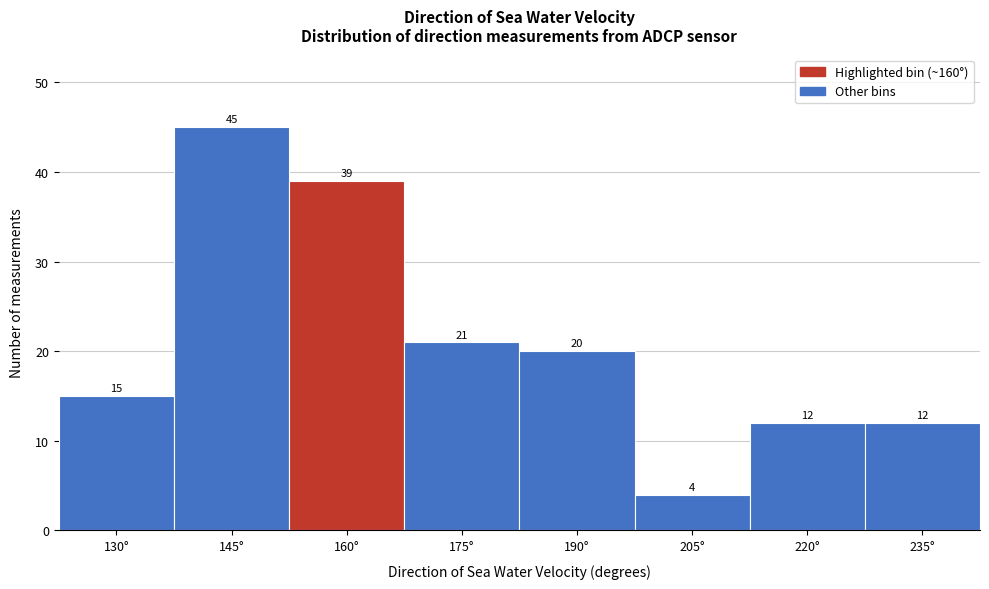

Reading left to right, list all the values displayed in this chart.

15	45	39	21	20	4	12	12